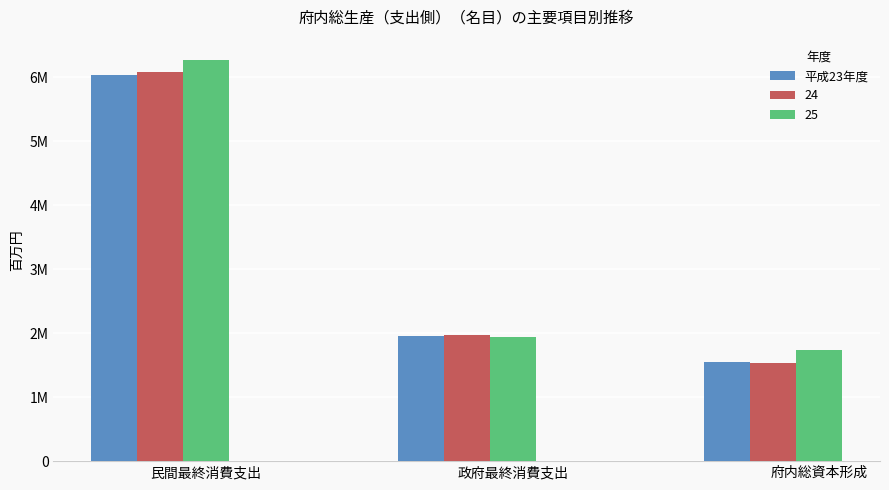

Are the bars grouped side by side (vs. stacked)?

Yes